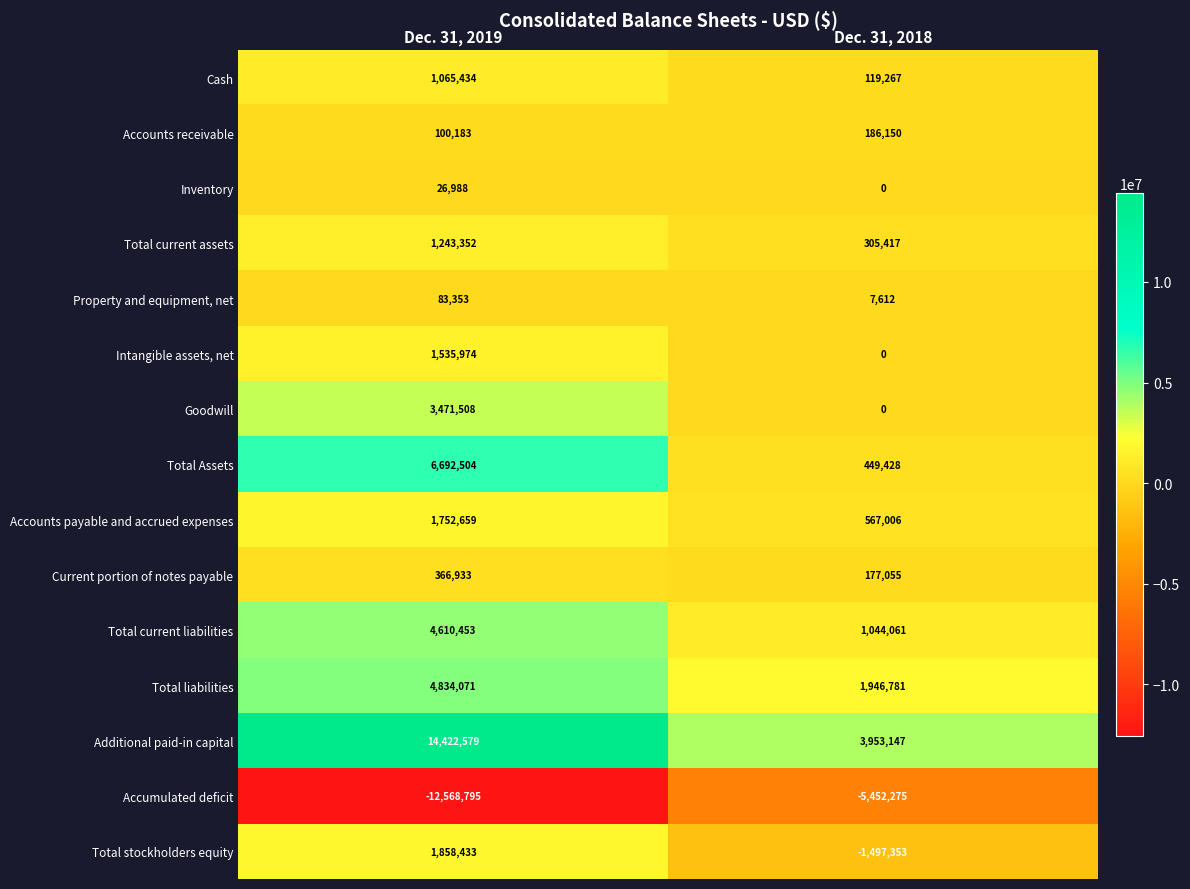

Reading right to left, transcribe all the data shown in this chart.

Cash: Dec. 31, 2018=119267	Dec. 31, 2019=1065434
Accounts receivable: Dec. 31, 2018=186150	Dec. 31, 2019=100183
Inventory: Dec. 31, 2018=0	Dec. 31, 2019=26988
Total current assets: Dec. 31, 2018=305417	Dec. 31, 2019=1243352
Property and equipment, net: Dec. 31, 2018=7612	Dec. 31, 2019=83353
Intangible assets, net: Dec. 31, 2018=0	Dec. 31, 2019=1535974
Goodwill: Dec. 31, 2018=0	Dec. 31, 2019=3471508
Total Assets: Dec. 31, 2018=449428	Dec. 31, 2019=6692504
Accounts payable and accrued expenses: Dec. 31, 2018=567006	Dec. 31, 2019=1752659
Current portion of notes payable: Dec. 31, 2018=177055	Dec. 31, 2019=366933
Total current liabilities: Dec. 31, 2018=1044061	Dec. 31, 2019=4610453
Total liabilities: Dec. 31, 2018=1946781	Dec. 31, 2019=4834071
Additional paid-in capital: Dec. 31, 2018=3953147	Dec. 31, 2019=14422579
Accumulated deficit: Dec. 31, 2018=-5452275	Dec. 31, 2019=-12568795
Total stockholders equity: Dec. 31, 2018=-1497353	Dec. 31, 2019=1858433